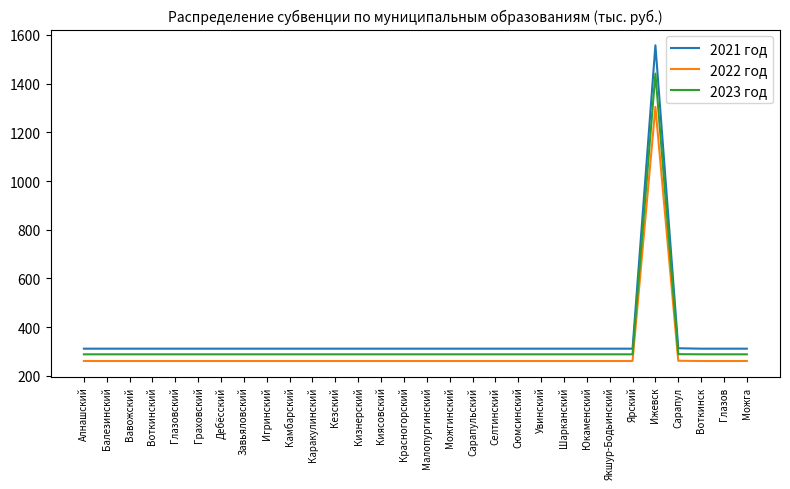

Count the number of data series in this chart.

3